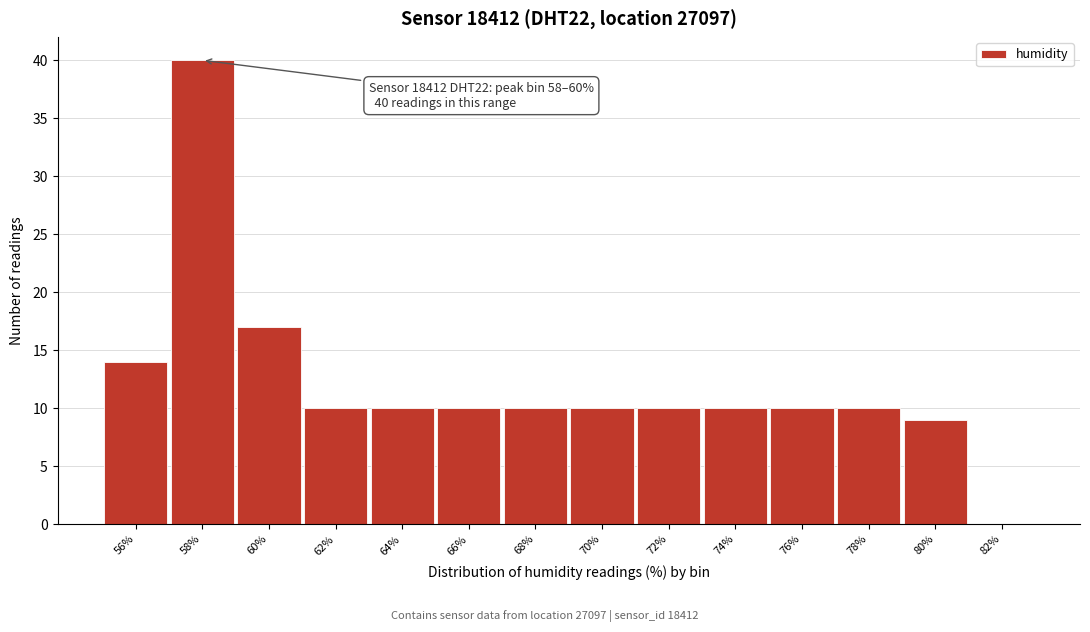

Reading right to left, extract all data points from this chart.

82%=0	80%=9	78%=10	76%=10	74%=10	72%=10	70%=10	68%=10	66%=10	64%=10	62%=10	60%=17	58%=40	56%=14